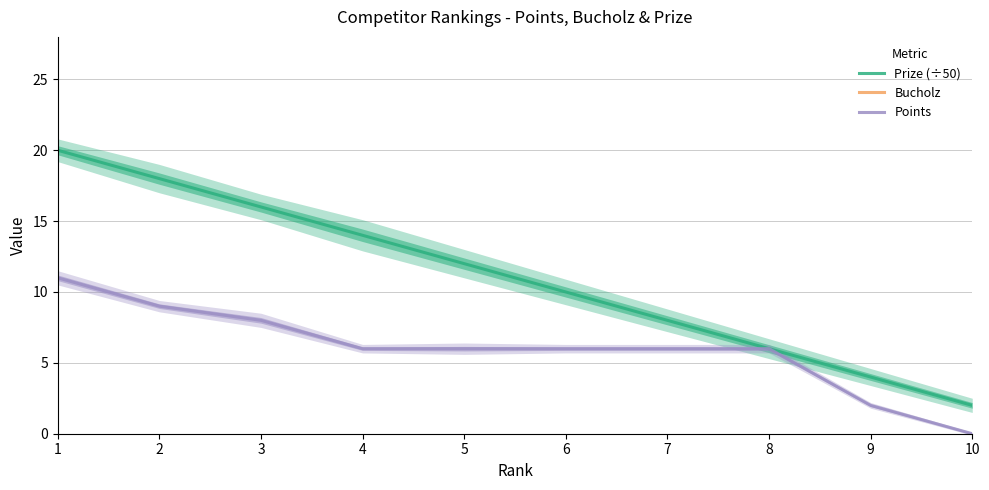

True or false: Bucholz and Points cross at least once.

False